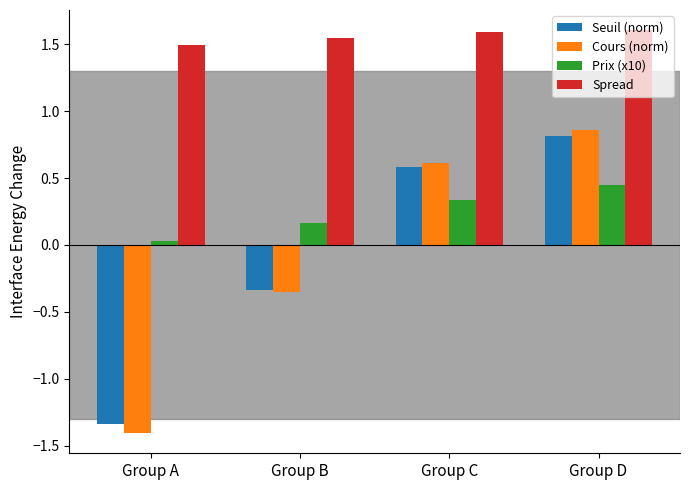

How many bars are there in total?

16